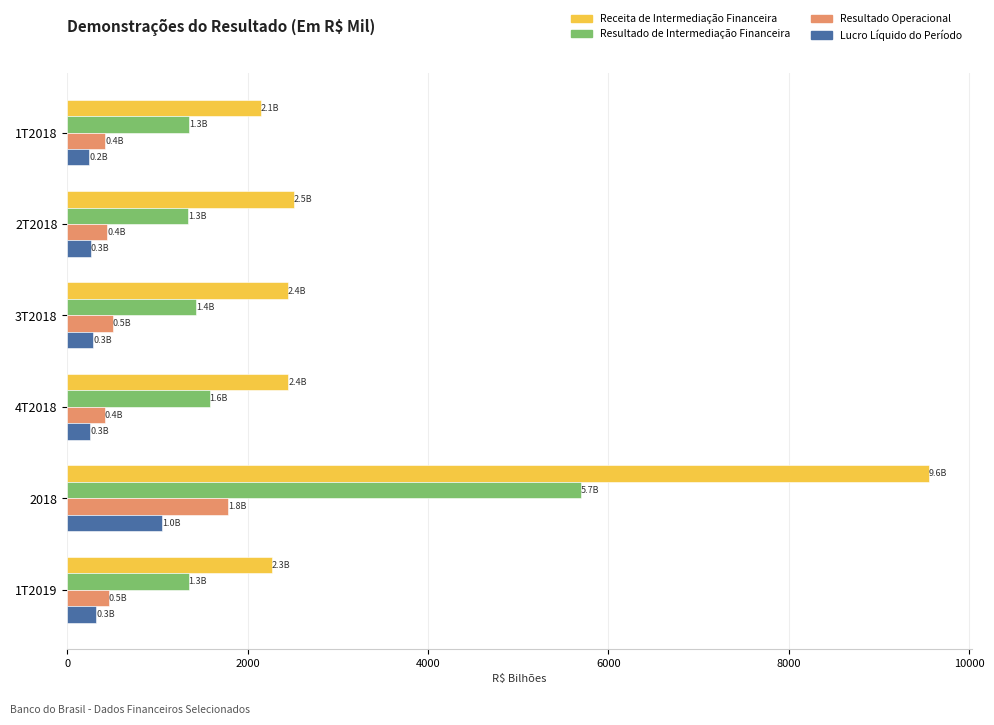

What is the maximum value shown in the chart?

9551.8